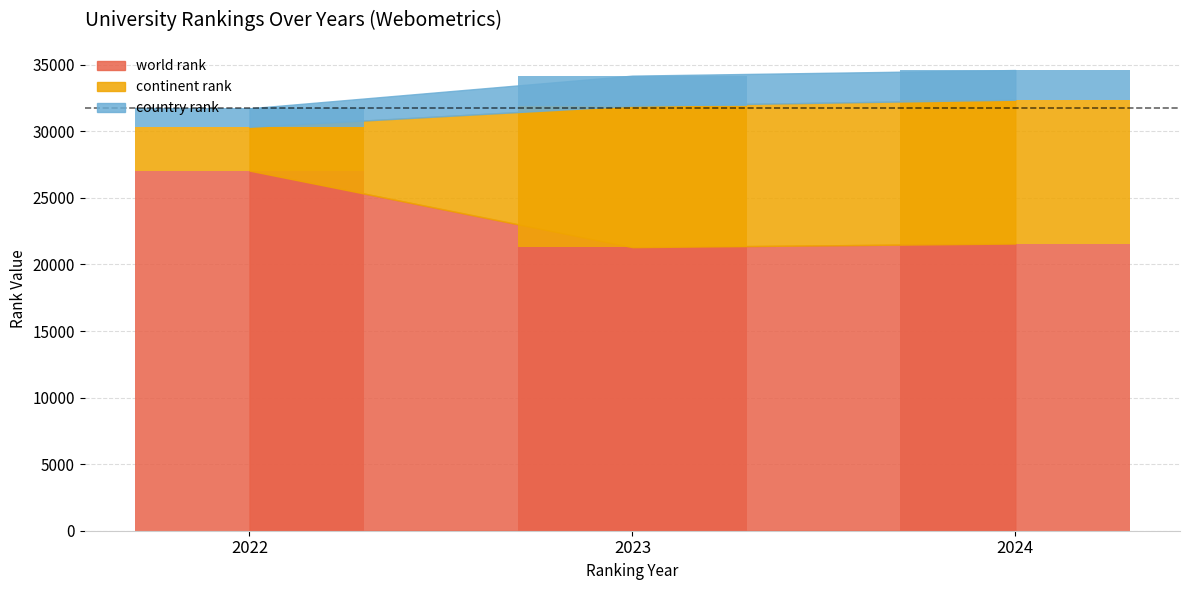

What is the value of the world rank bar at the 3rd from the left?

21569